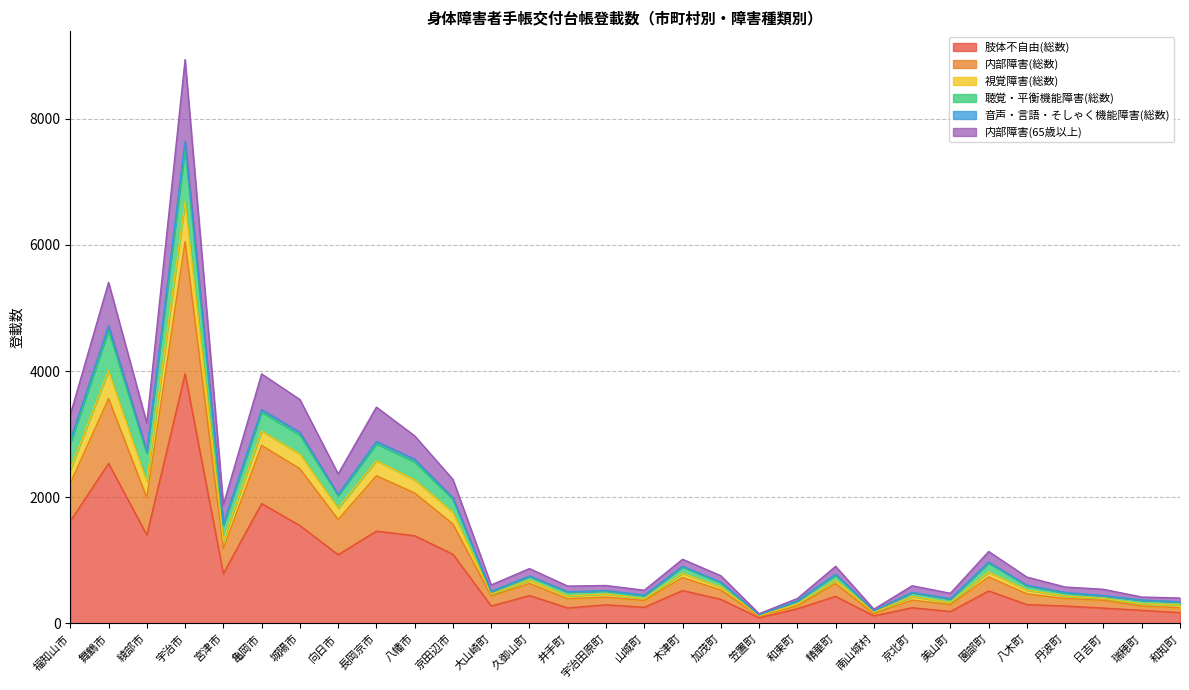

What is the value of the 肢体不自由(総数) point at the 14th from the left?

246